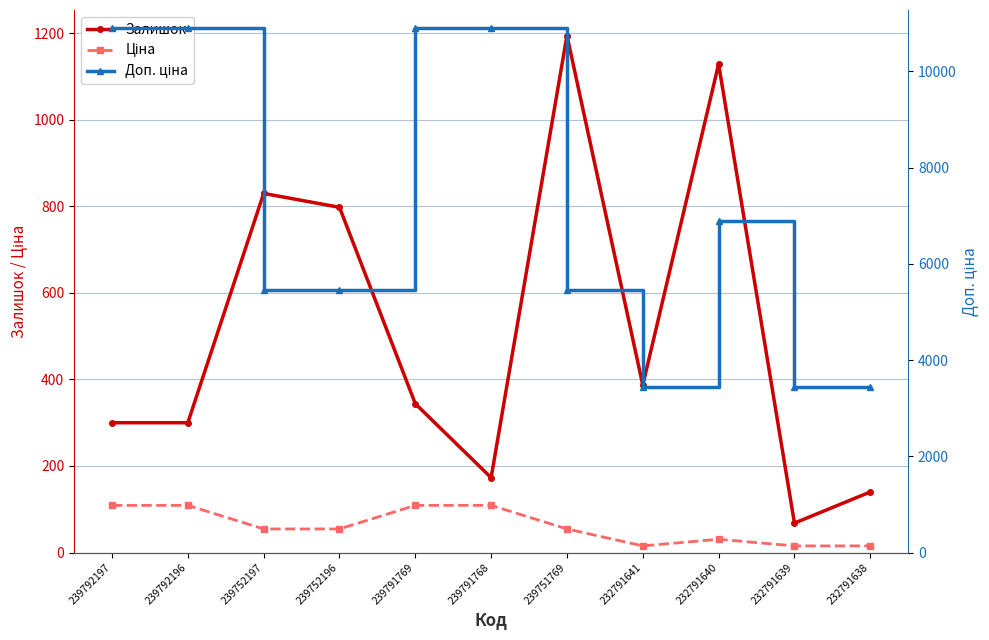

At which category is the sum across all series the highest?

239791769